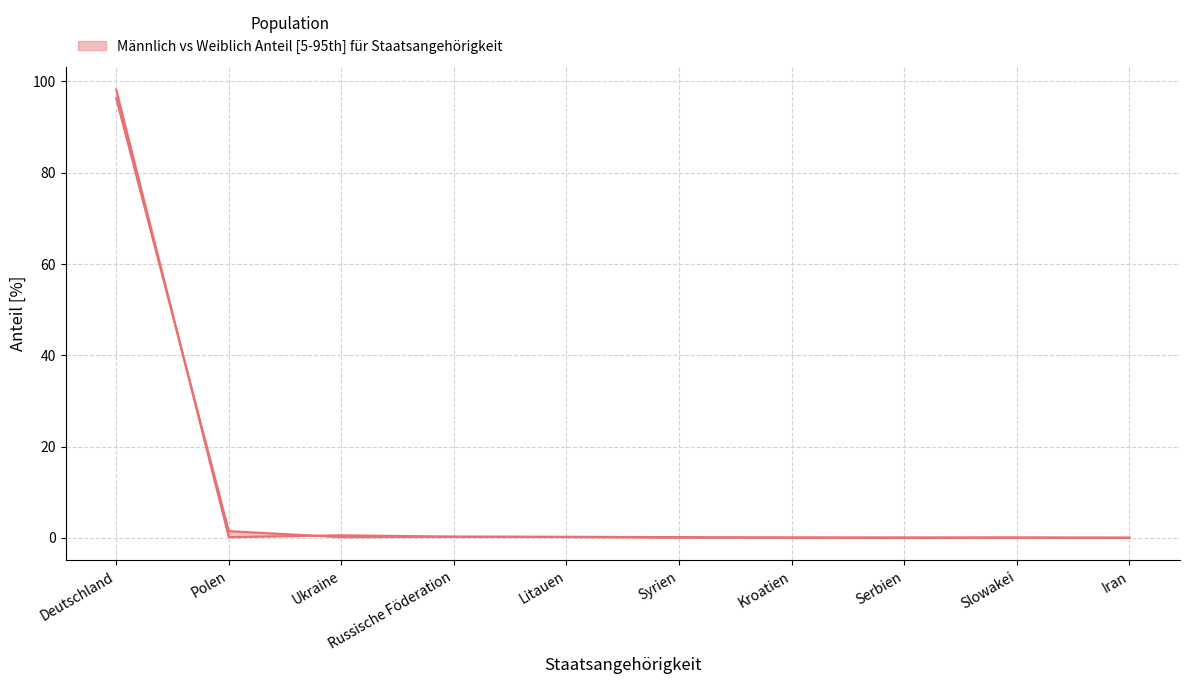

What is the label of the 9th point from the left?

Slowakei